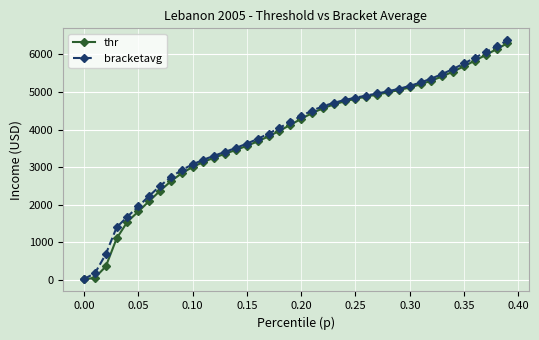

How many values in the thr series exceed 4284?

20